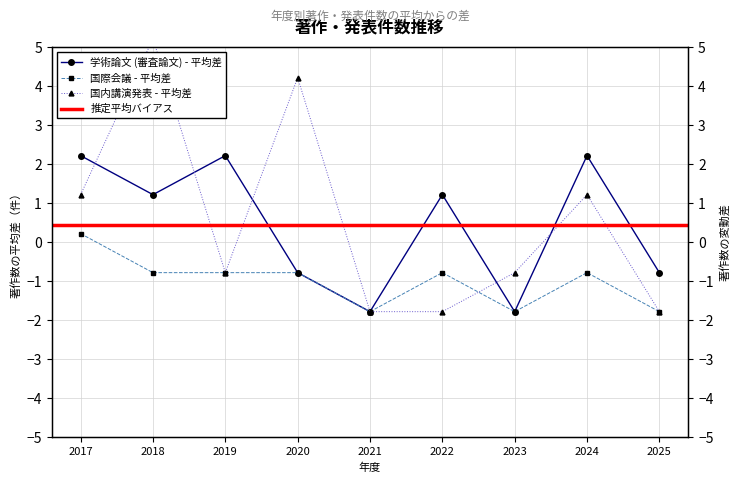

How many values in 学術論文 (審査論文) are below zero?

4